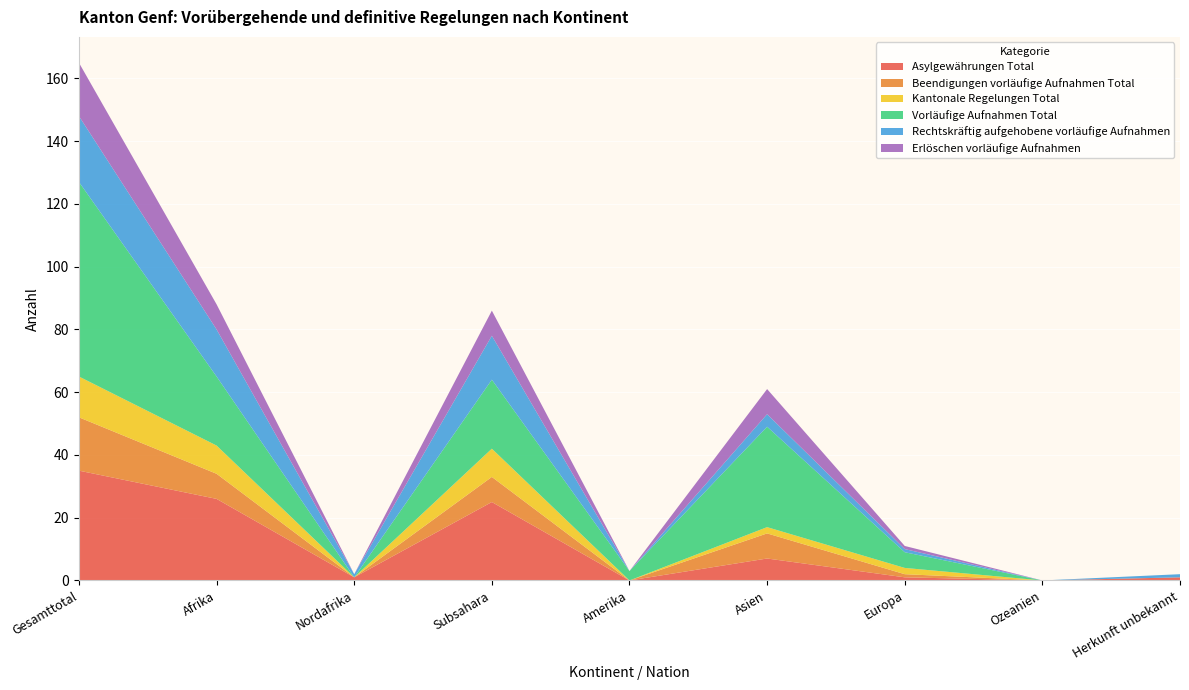

Reading left to right, what are all the values shown in this chart?

Asylgewährungen Total: 35	26	1	25	0	7	1	0	1
Beendigungen vorläufige Aufnahmen Total: 17	8	0	8	0	8	1	0	0
Kantonale Regelungen Total: 13	9	0	9	0	2	2	0	0
Vorläufige Aufnahmen Total: 62	22	0	22	3	32	5	0	0
Rechtskräftig aufgehobene vorläufige Aufnahmen: 21	15	1	14	0	4	1	0	1
Erlöschen vorläufige Aufnahmen: 17	8	0	8	0	8	1	0	0